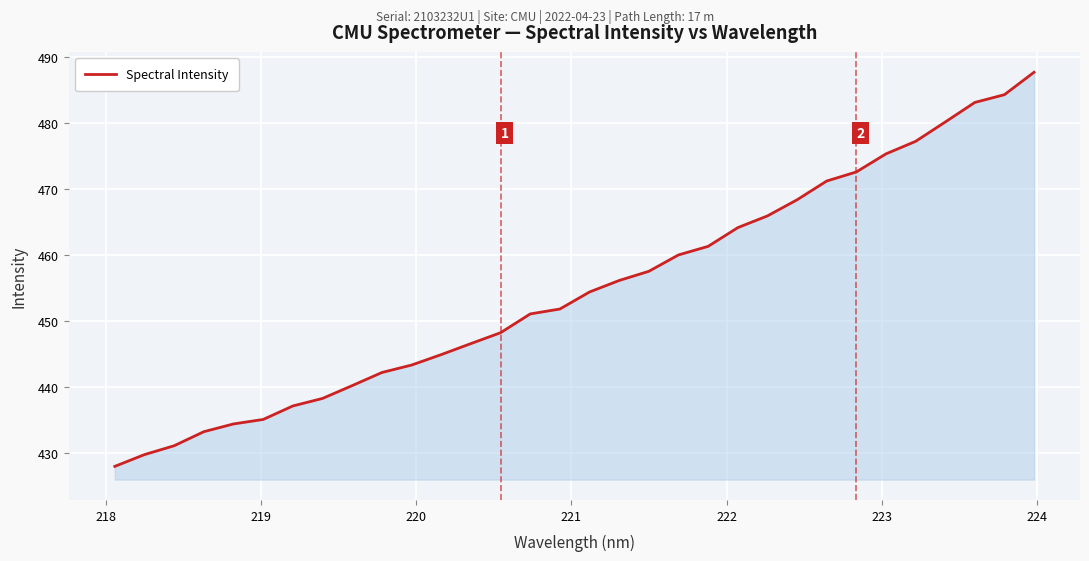

What is the difference between the maximum and minimum values?

59.7